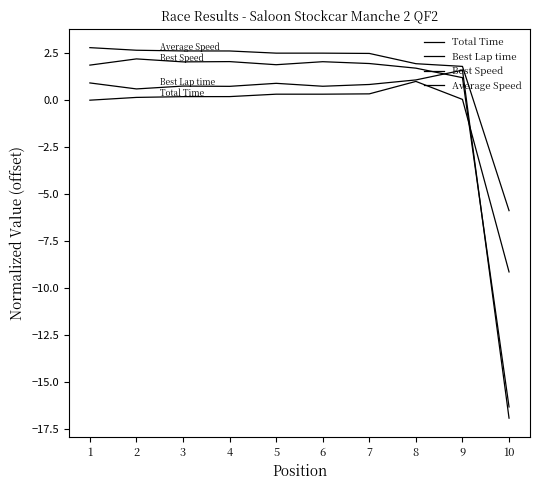

Between which two adjacent categories do Best Speed and Best Lap time first intersect?

8 and 9